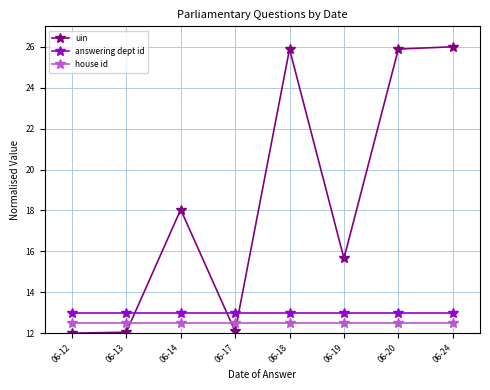

The value of uin at 06-14 is 18.0. True or false?

True